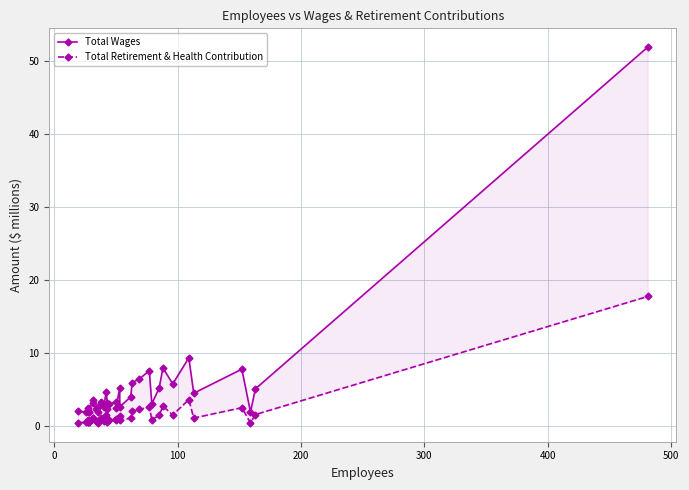

What are all the series names shown in the legend?

Total Wages, Total Retirement & Health Contribution